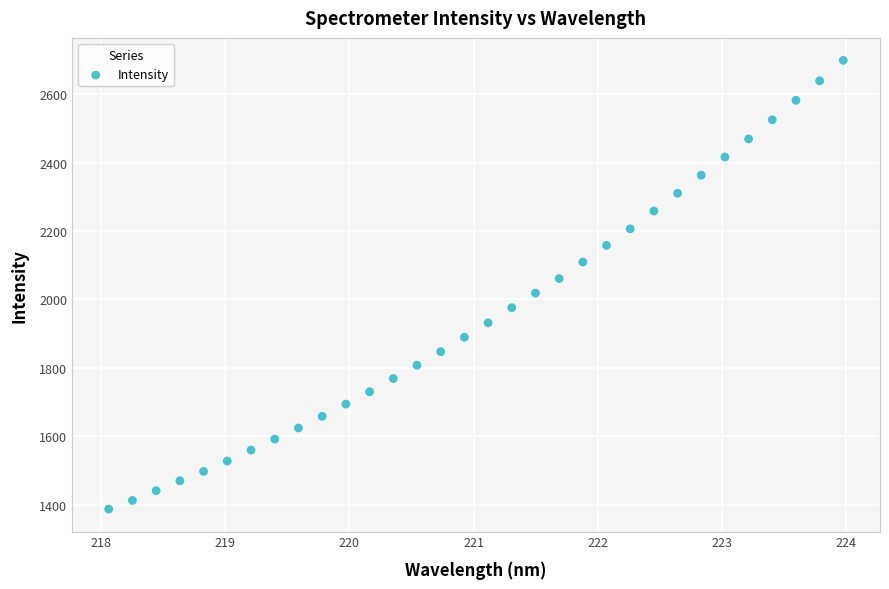

What is the range of X values (max minus min)?

5.9